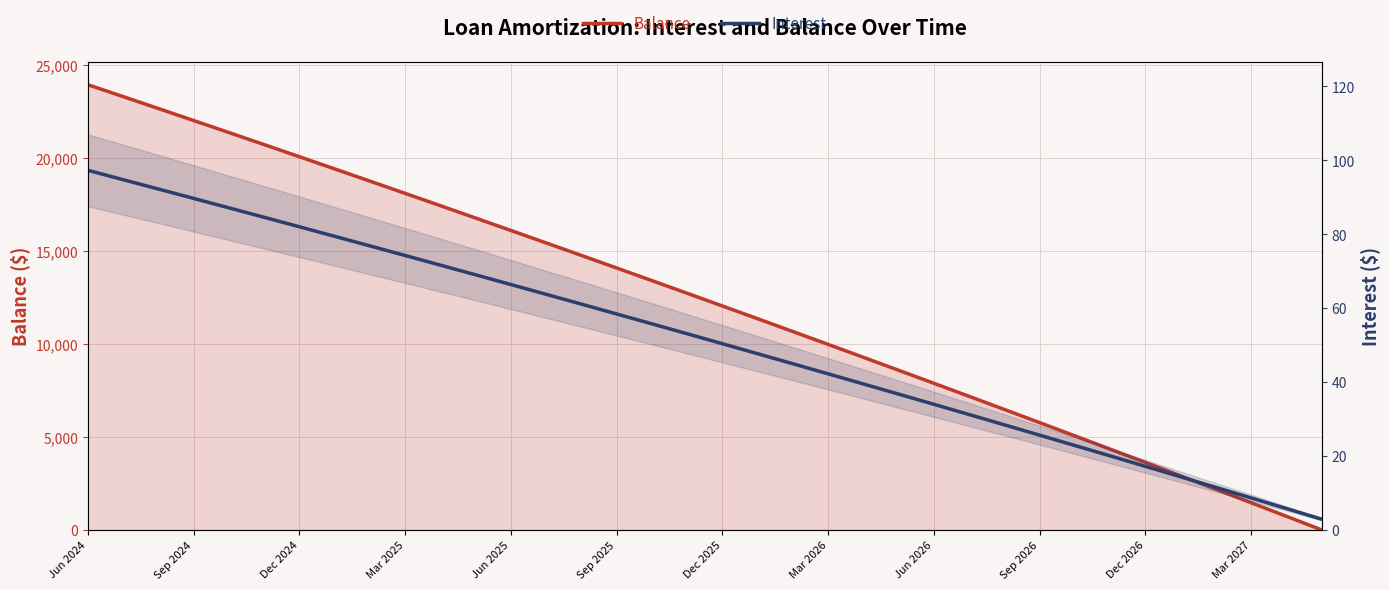

What is the spread (max minus min) of values at 19?

11312.3